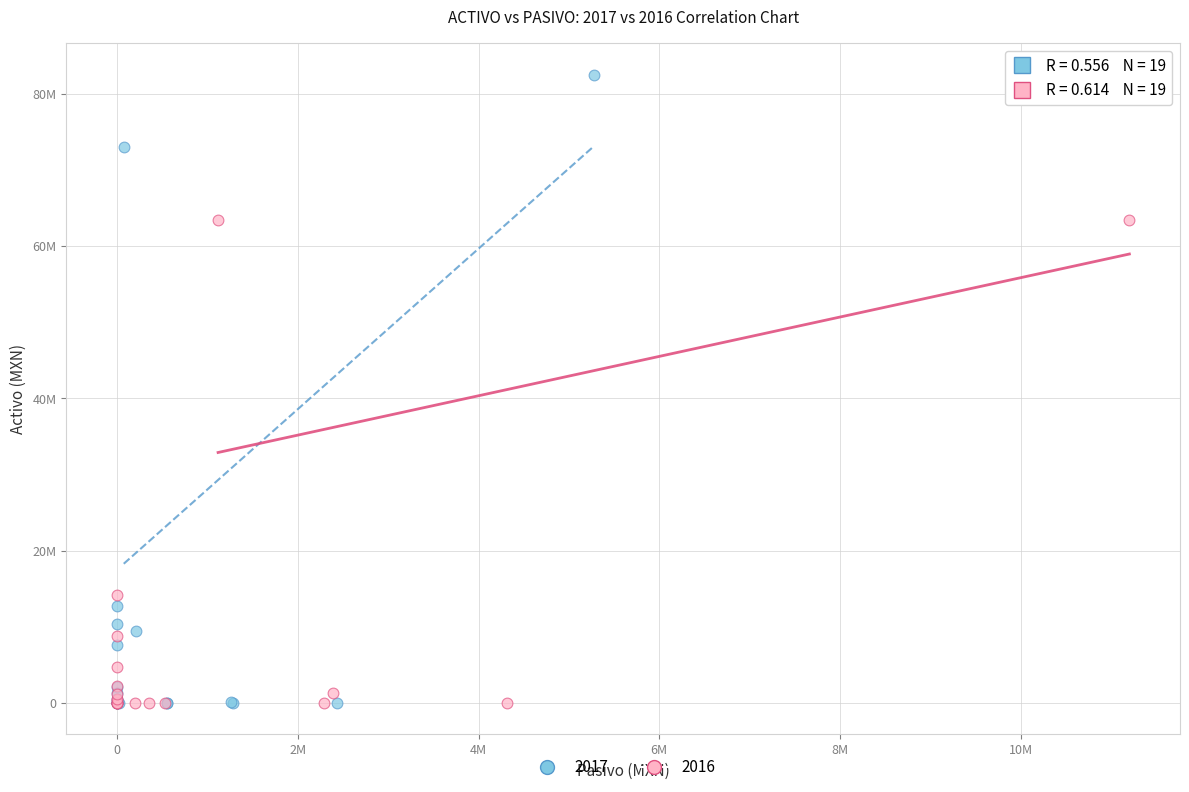

What are all the series names shown in the legend?

2017, 2016